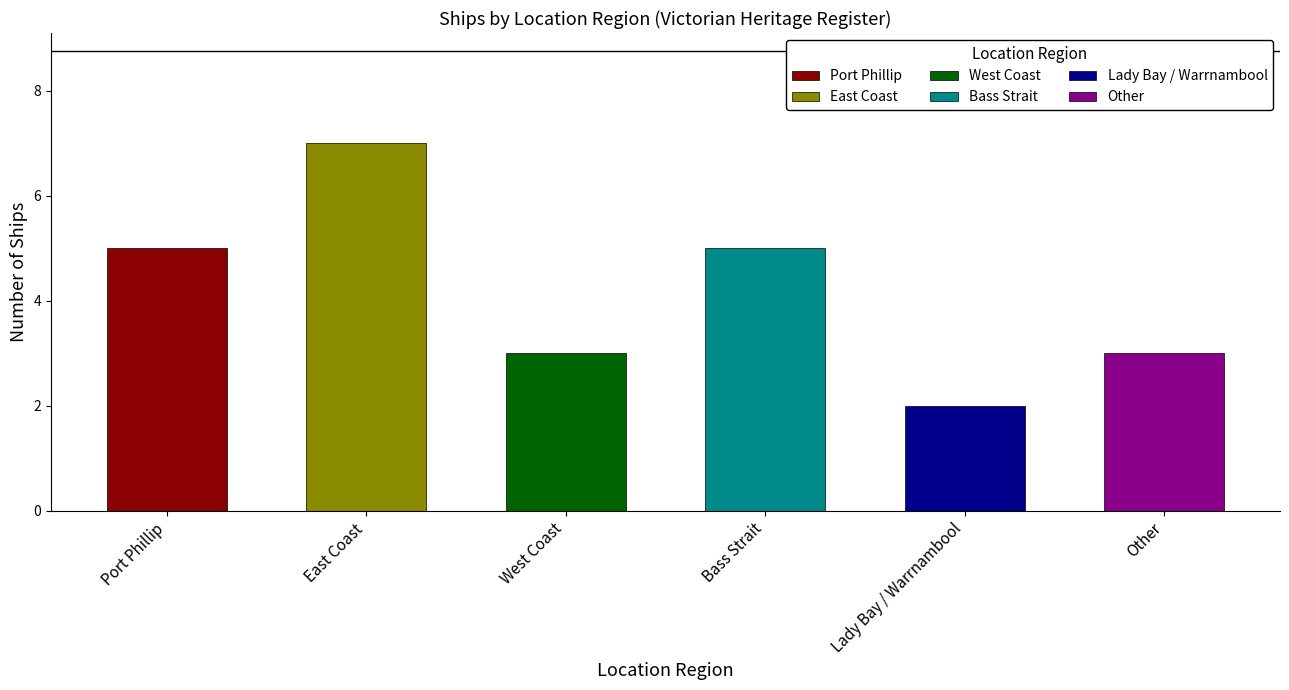

Are the bars horizontal?

No